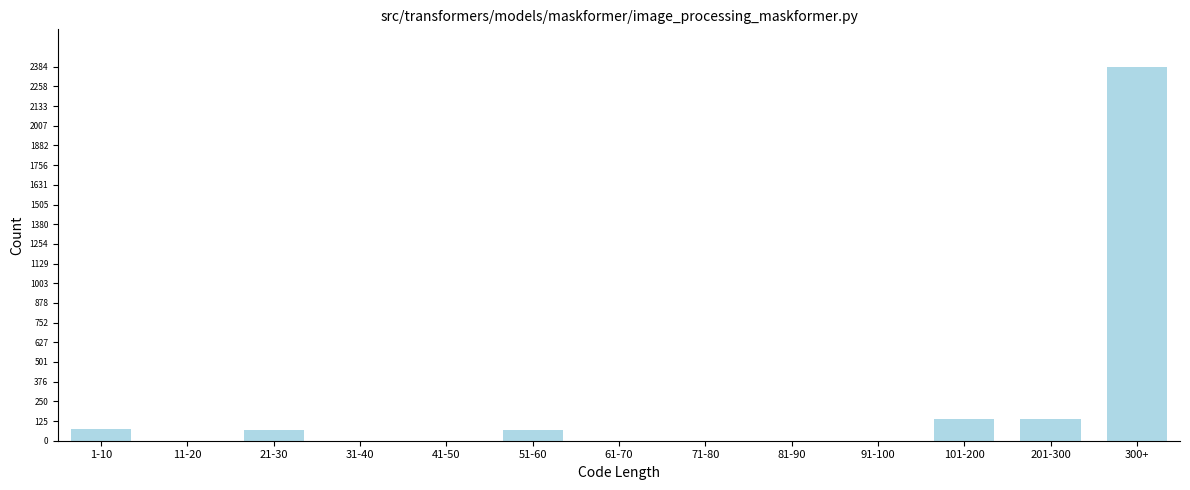

The value at 11-20 is -1661. True or false?

False